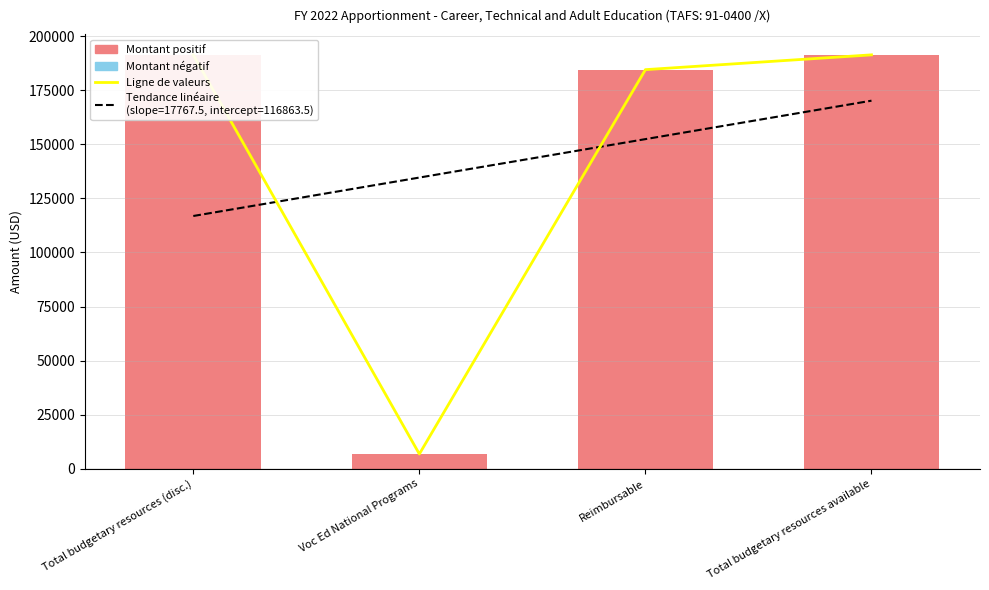

Reading right to left, transcribe all the data shown in this chart.

Value trend: Total budgetary resources available=191353	Reimbursable=184514	Voc Ed National Programs=6839	Total budgetary resources (disc.)=191353
Positive amount: Total budgetary resources available=191353	Reimbursable=184514	Voc Ed National Programs=6839	Total budgetary resources (disc.)=191353
Negative amount: Total budgetary resources available=0	Reimbursable=0	Voc Ed National Programs=0	Total budgetary resources (disc.)=0